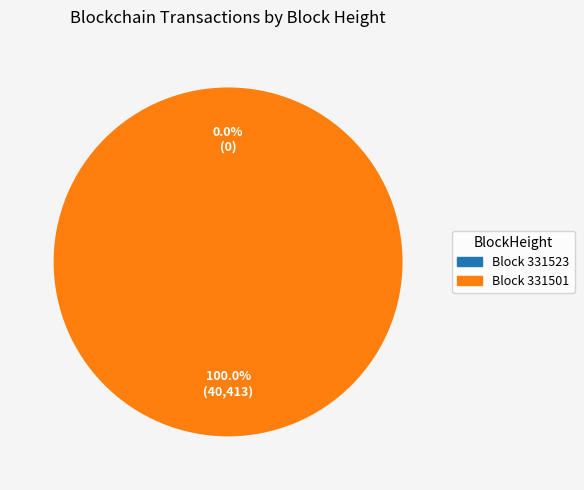

Which has a higher value, 331523 or 331501?

331501